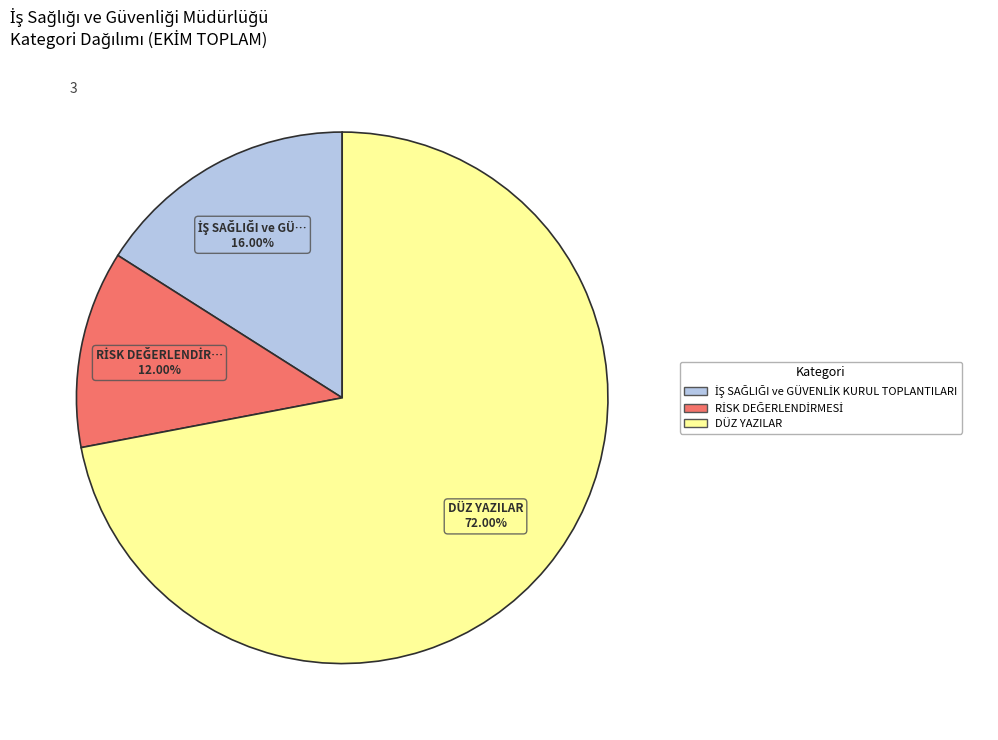

Is there any slice that represents more than half of the pie?

Yes